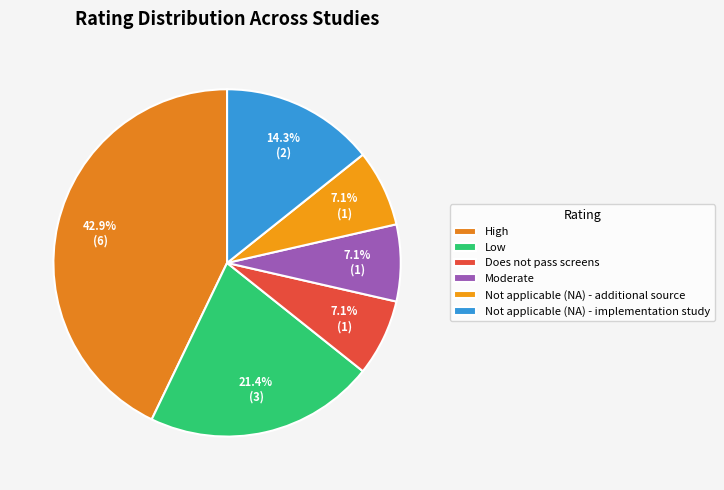

To the nearest percent, what is the combined percentage of Does not pass screens and Moderate?

14%